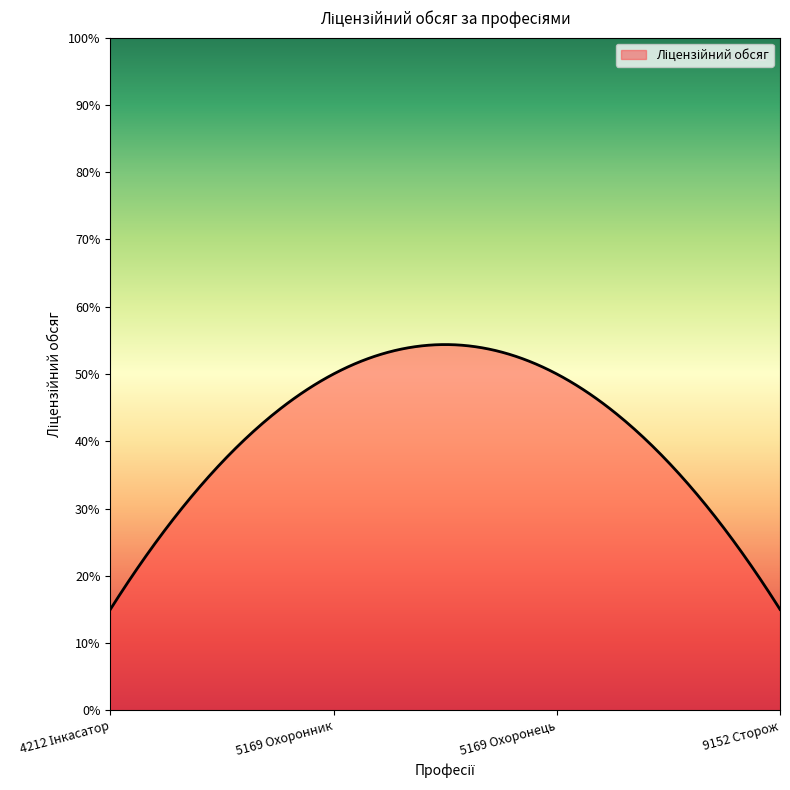

What is the greatest value displayed?

54.4